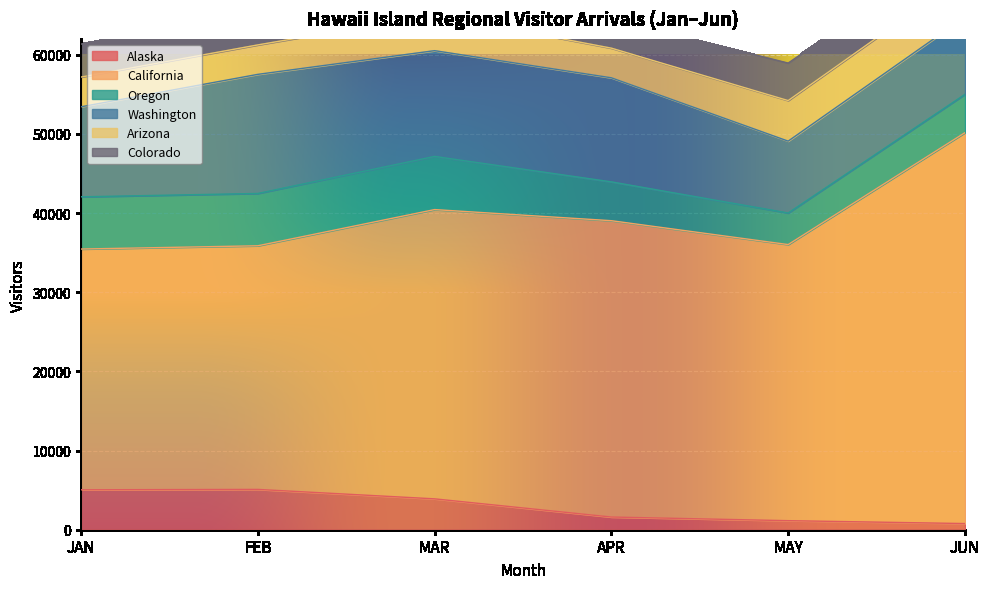

The value of Oregon at APR is 4906.0. True or false?

True